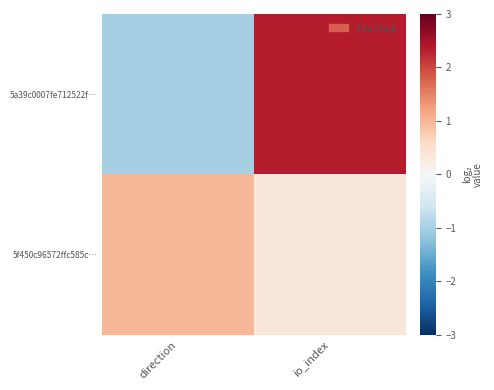

Which series has the largest range (max minus min)?

5a39c0007fe712522f…